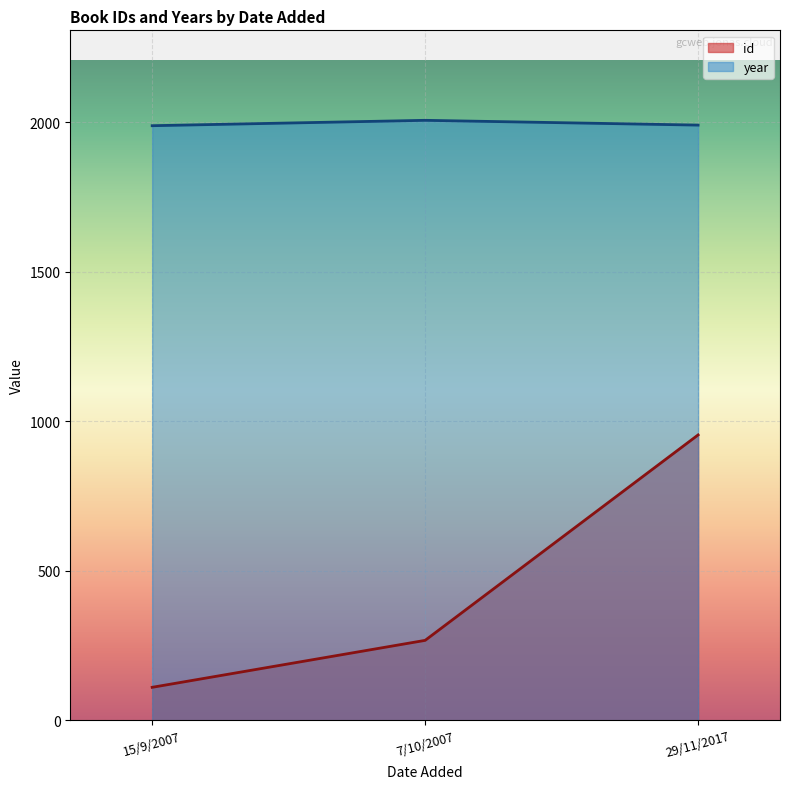

What is the total value across all series at 29/11/2017?

2944